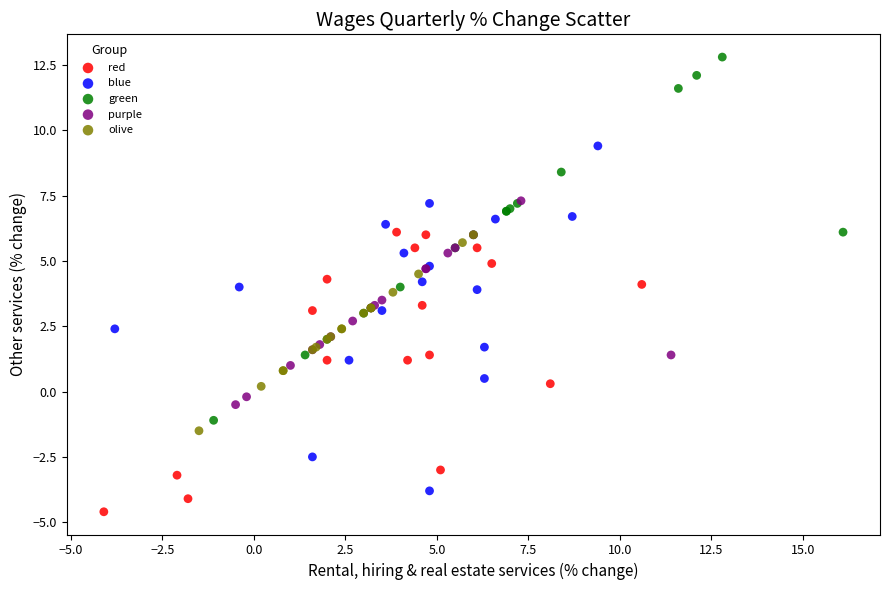

Which series reaches the minimum Y coordinate?

red